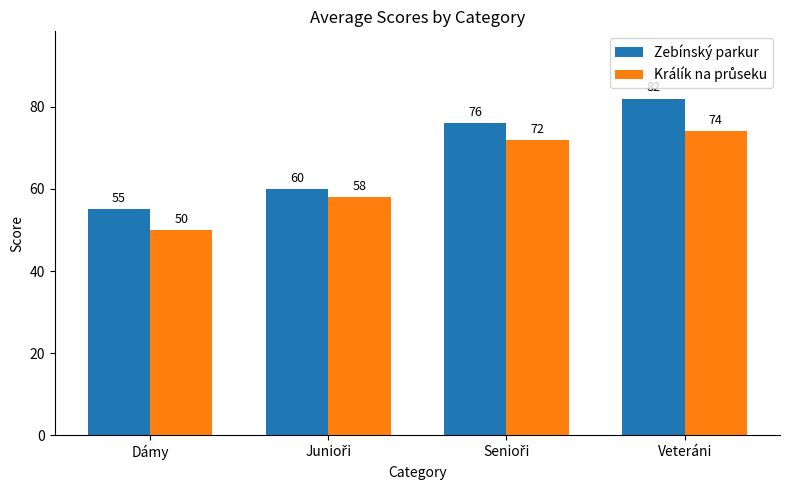

How many Zebínský parkur values are between 60 and 82?

3